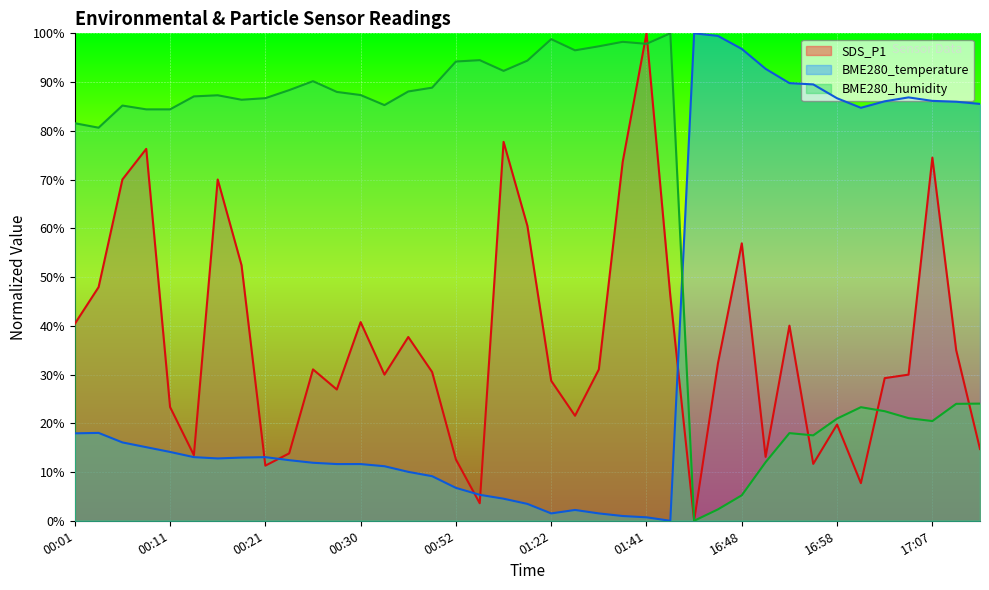

The value of BME280_humidity at 00:33 is 85.3. True or false?

True